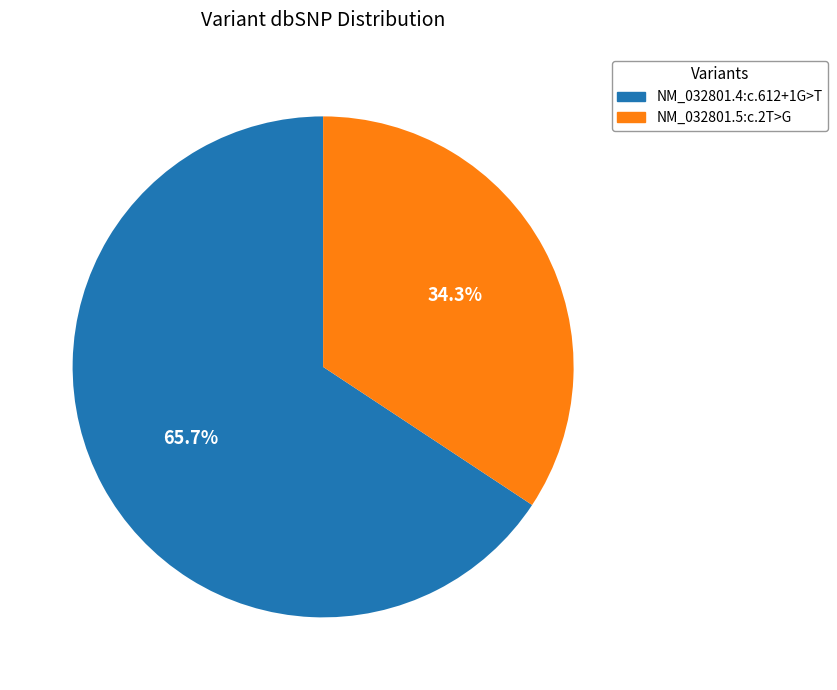

How many slices are in this pie chart?

2